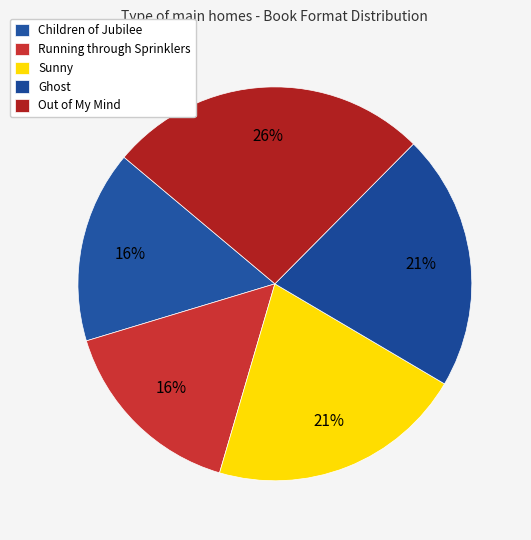

Which category has the smallest portion of the pie?

Children of Jubilee